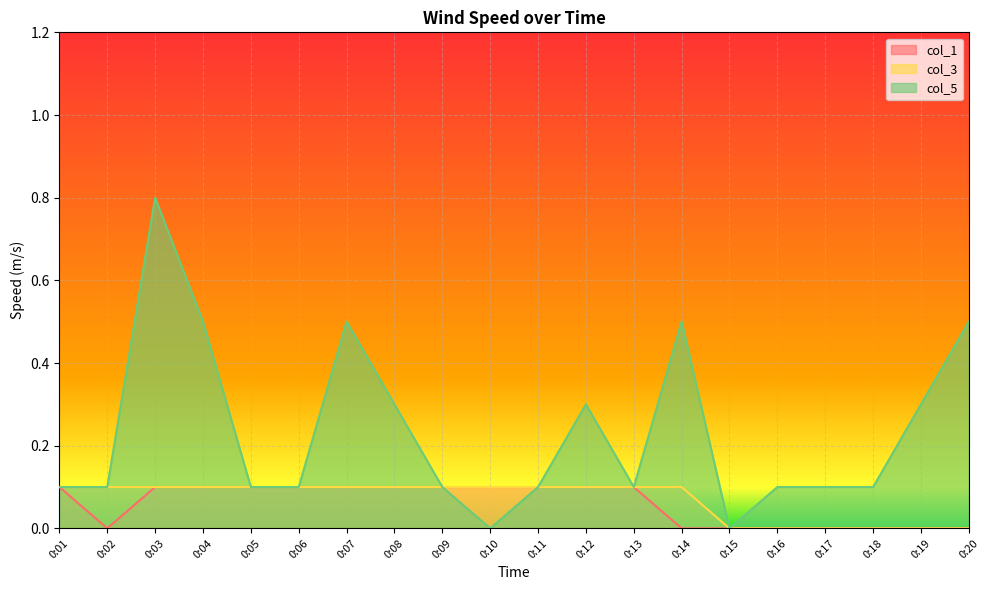

Is it true that col_5 equals 0.0 at 0:09?

False